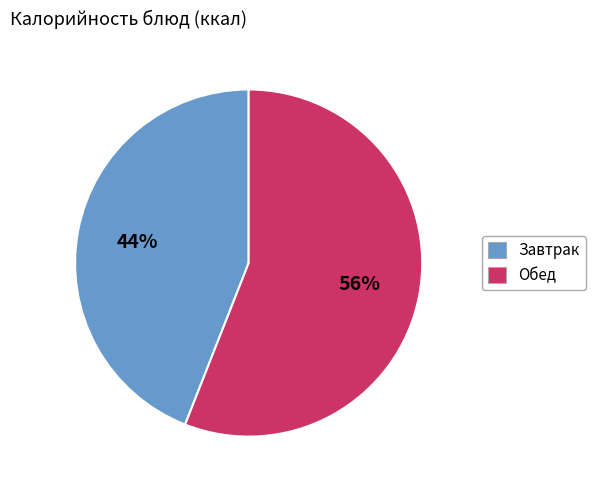

How many segments does this pie chart have?

2